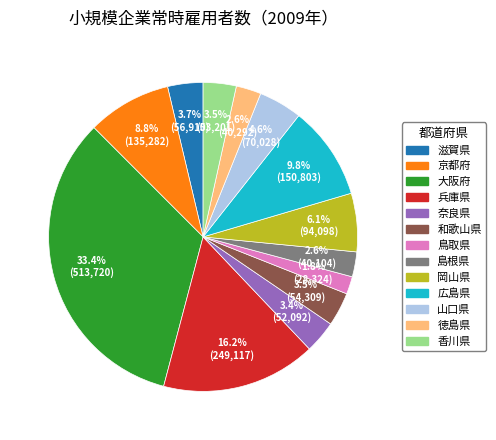

To the nearest percent, what is the difference between the largest and smallest slice percentages?

32%